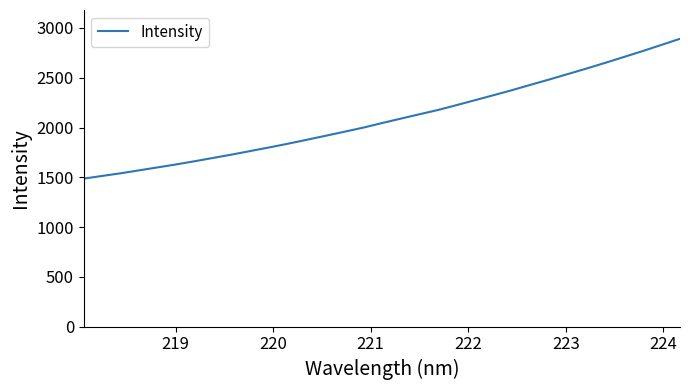

Count the number of data series in this chart.

1